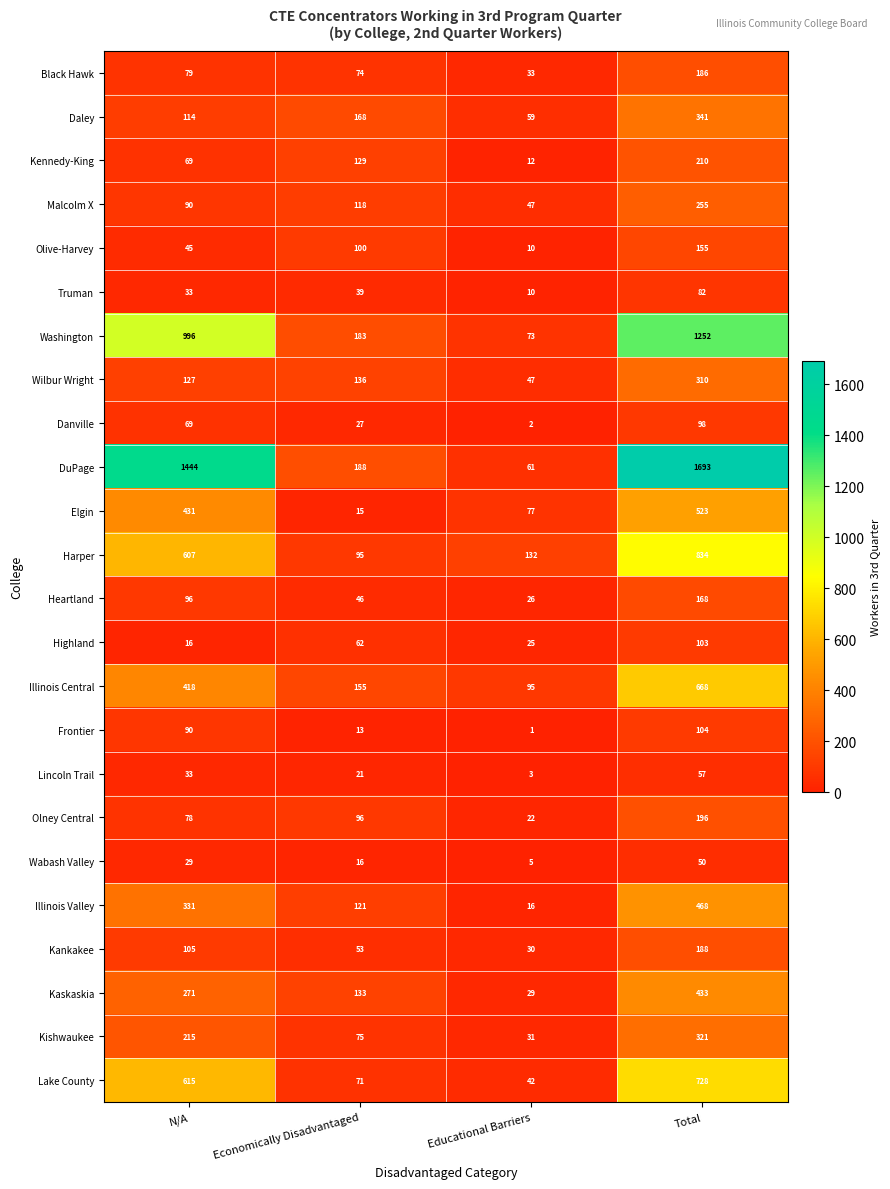

What is the difference between the Danville values at Educational Barriers and N/A?

67